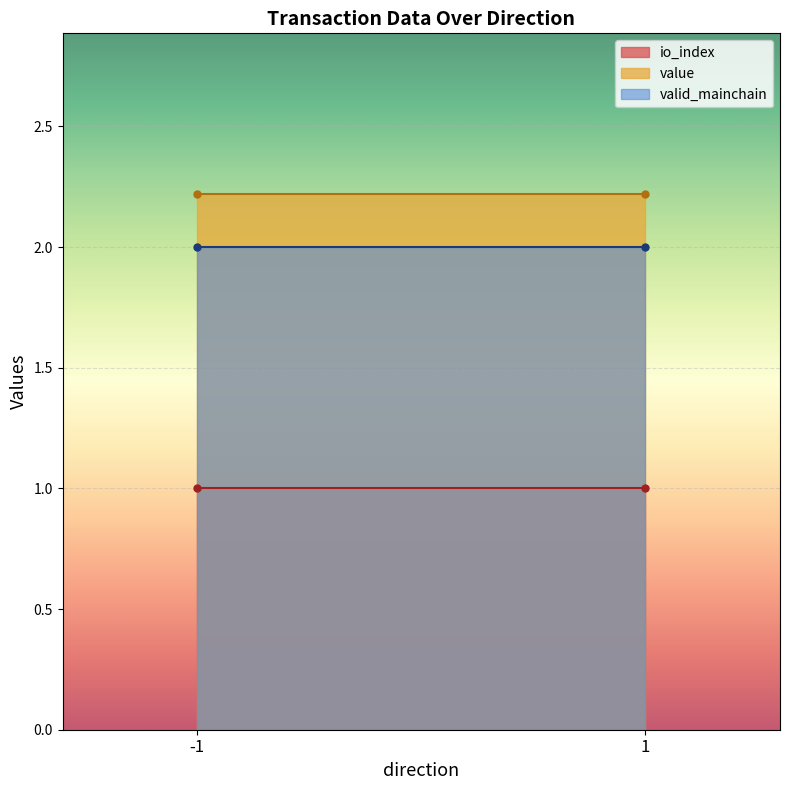

The io_index series shows 1.0 at -1. True or false?

True